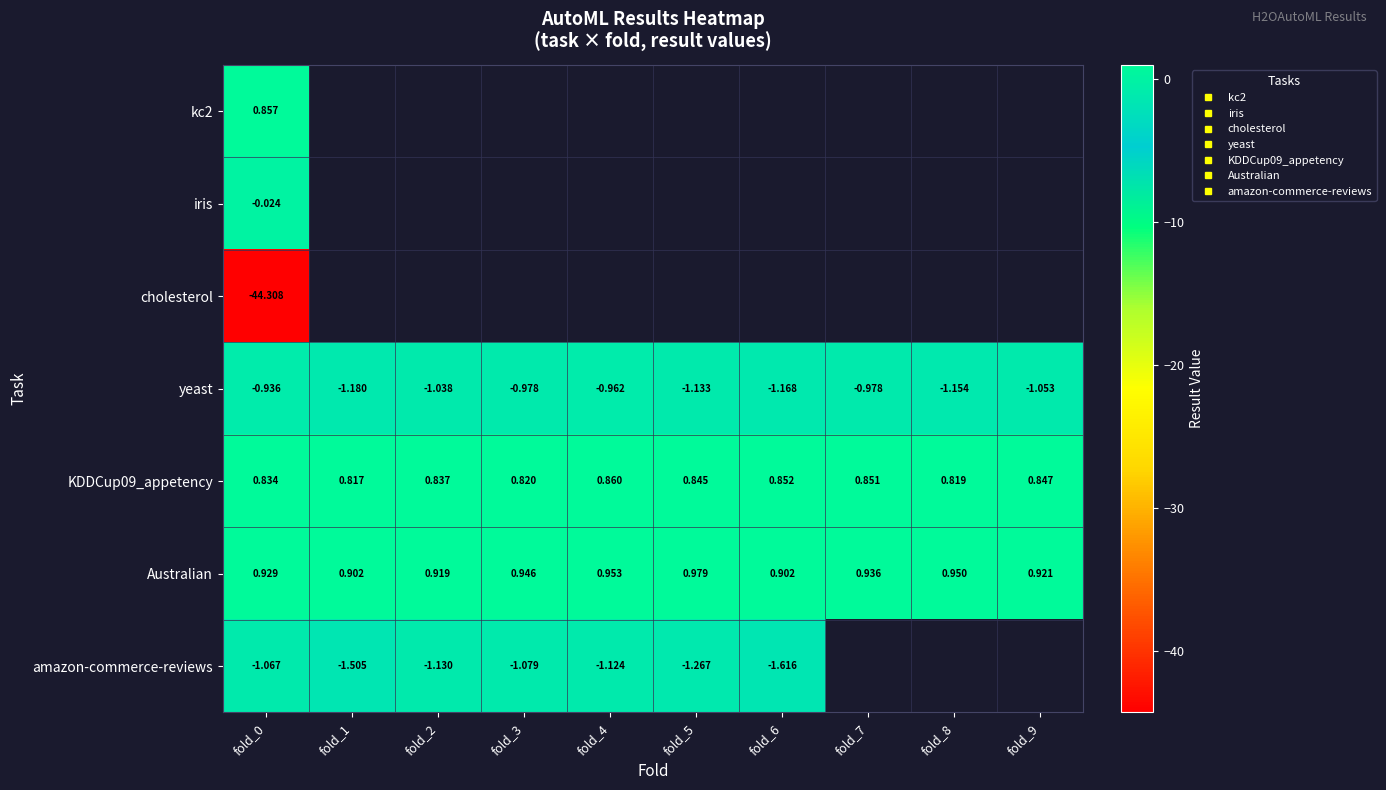

How many categories are shown in the chart?

10